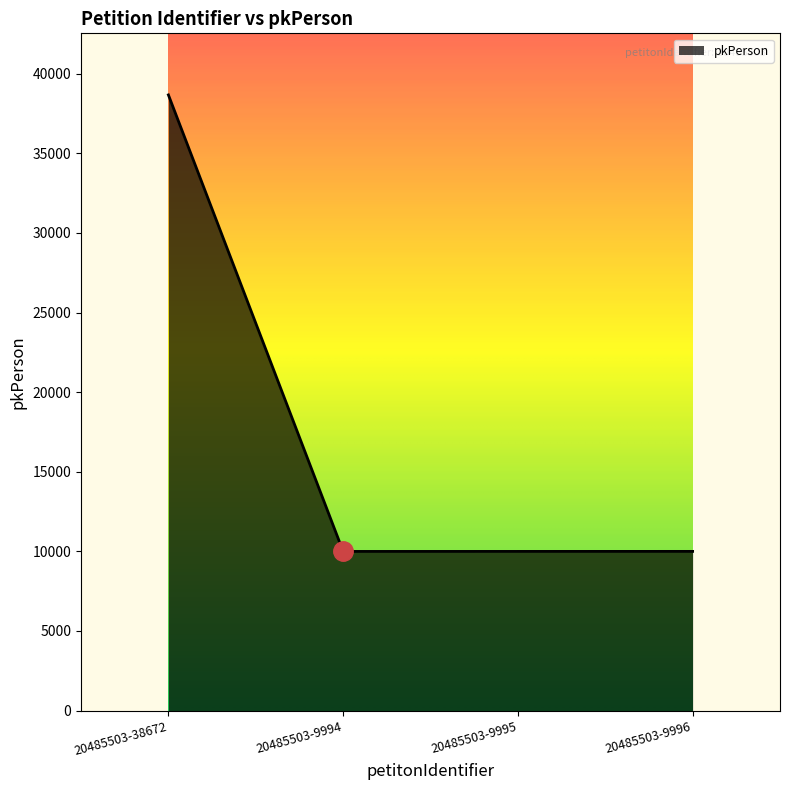

True or false: there are more than 2 points higher than both neighbors.

False